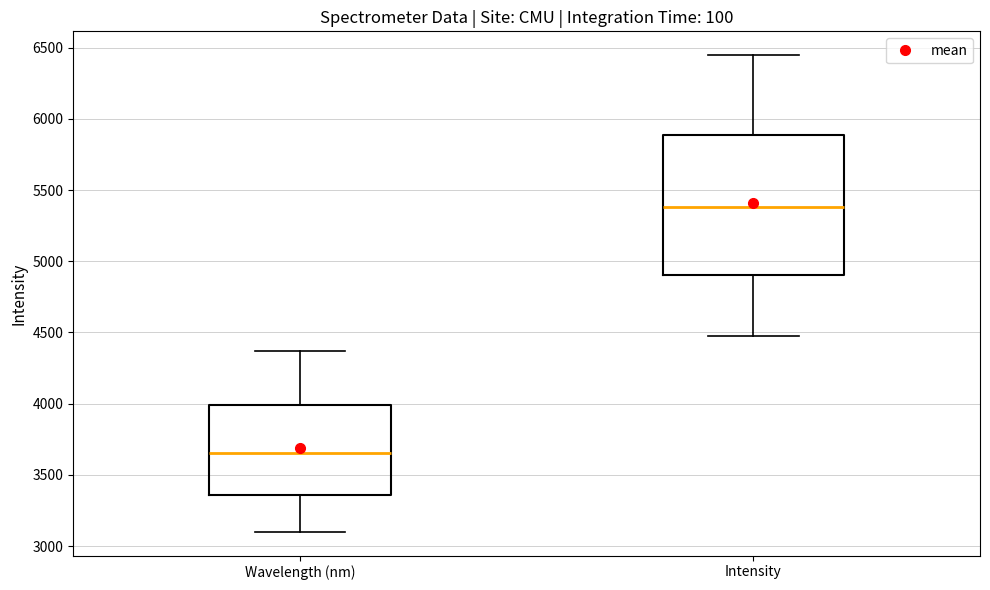

Reading left to right, transcribe this box plot: for each box, give where its median line is, the range the box spans, and where its two whiskers end, as read against the y-axis. The values are not printed on the chart, so give them approximately, as read against the axis.

Wavelength (nm): median 3650, box 3350 to 4000, whiskers 3100 to 4350
Intensity: median 5400, box 4900 to 5900, whiskers 4500 to 6450